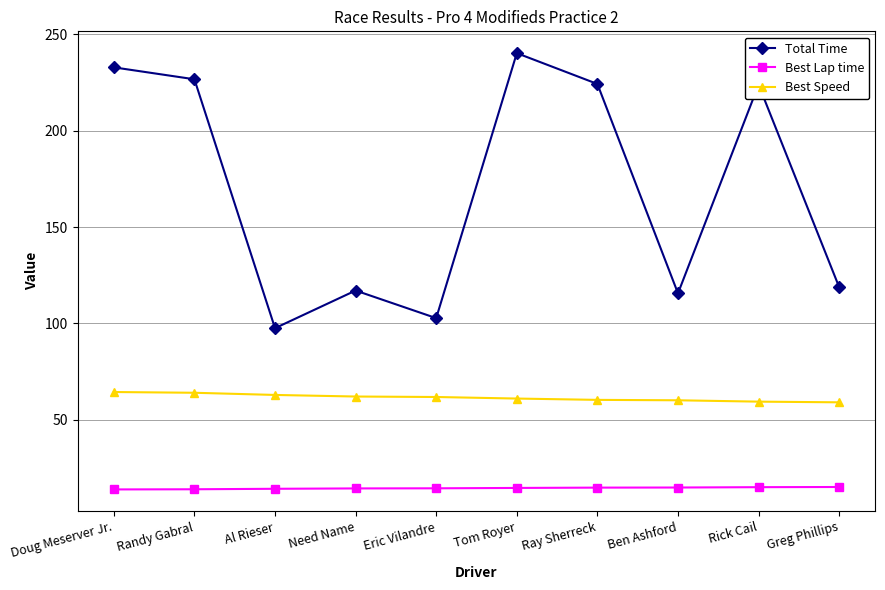

What is the minimum value for Best Speed?

59.1